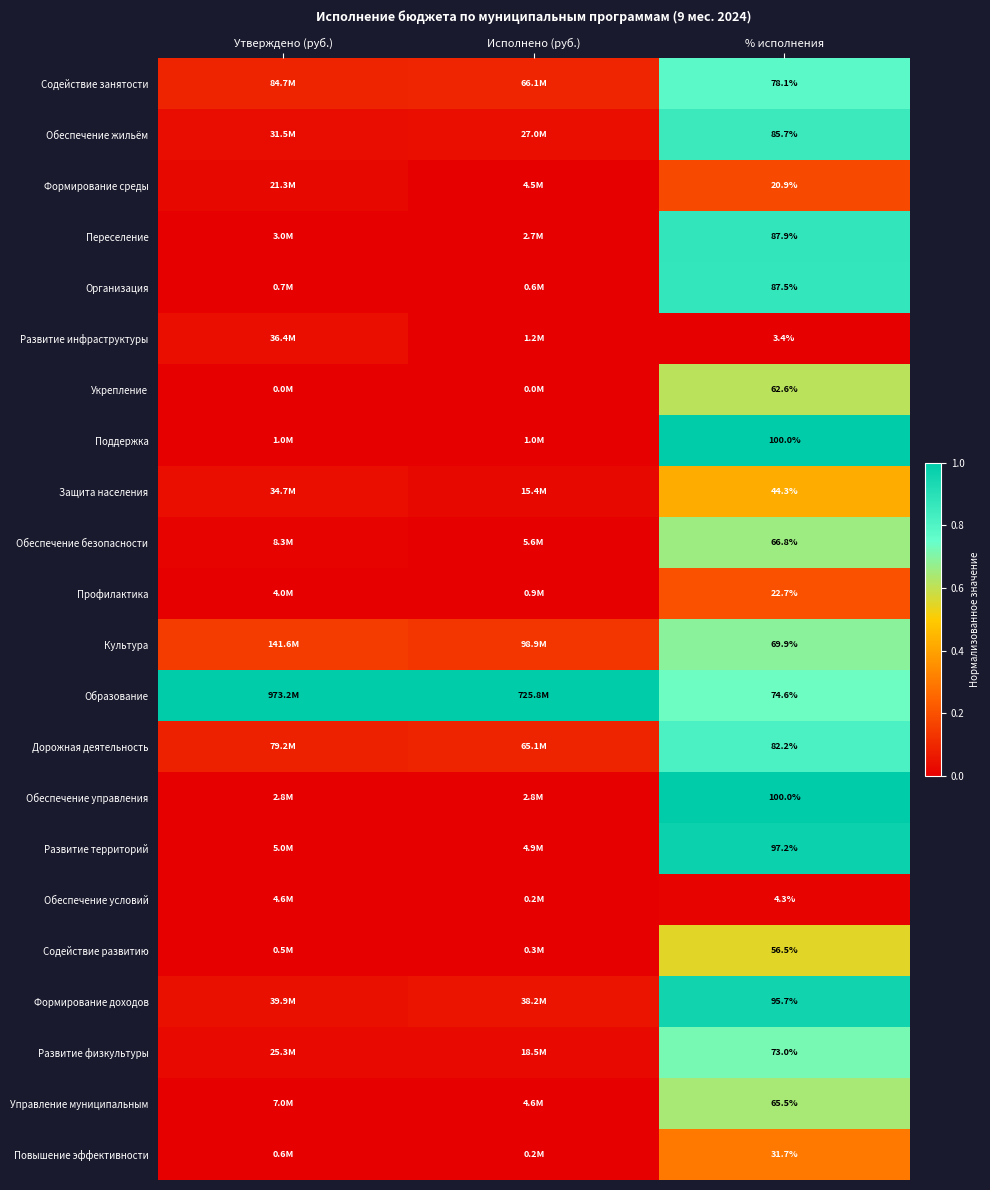

Rank the series at % исполнения from highest to lowest value.

Поддержка, Обеспечение управления, Развитие территорий, Формирование доходов, Переселение, Организация, Обеспечение жильём, Дорожная деятельность, Содействие занятости, Образование, Развитие физкультуры, Культура, Обеспечение безопасности, Управление муниципальным, Укрепление, Содействие развитию, Защита населения, Повышение эффективности, Профилактика, Формирование среды, Обеспечение условий, Развитие инфраструктуры